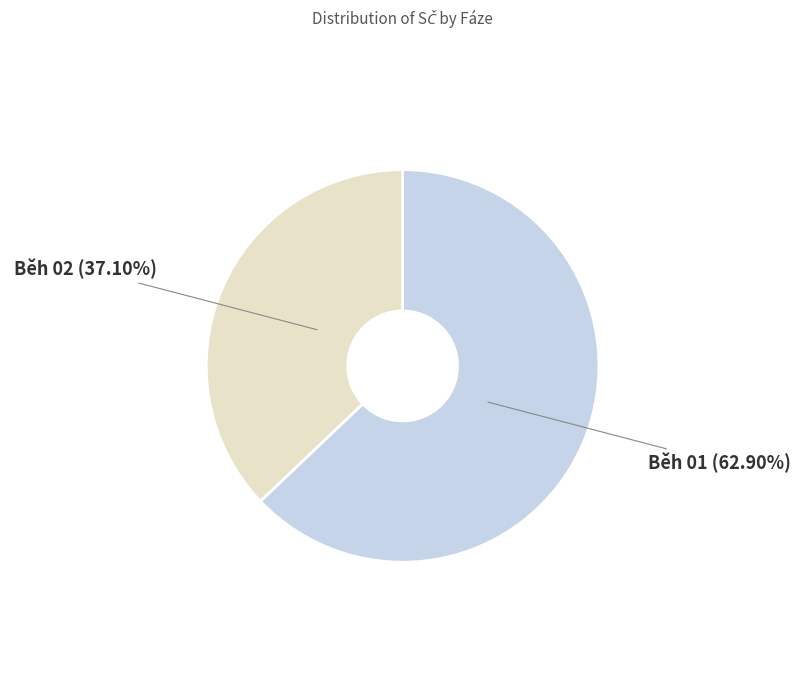

Does any single category account for the majority?

Yes